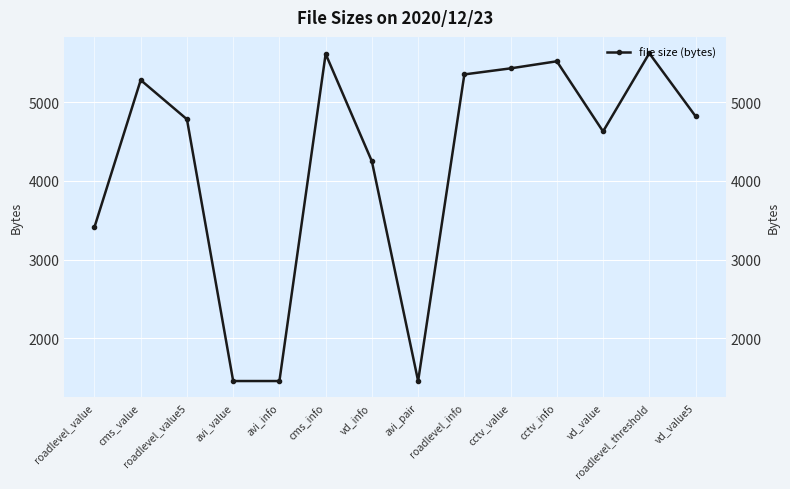

What is the label of the 9th point from the right?

cms_info